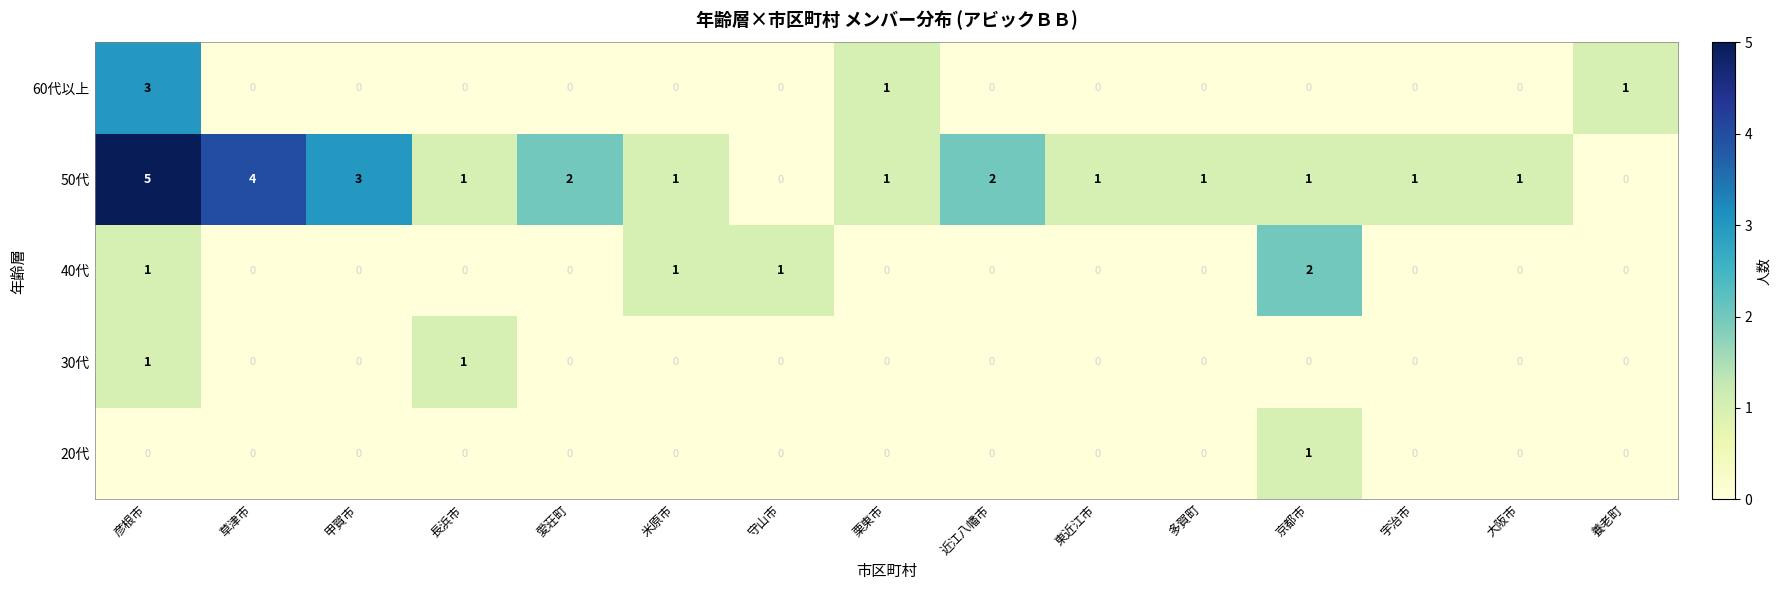

True or false: 50代 has a value of 2 at 草津市.

False